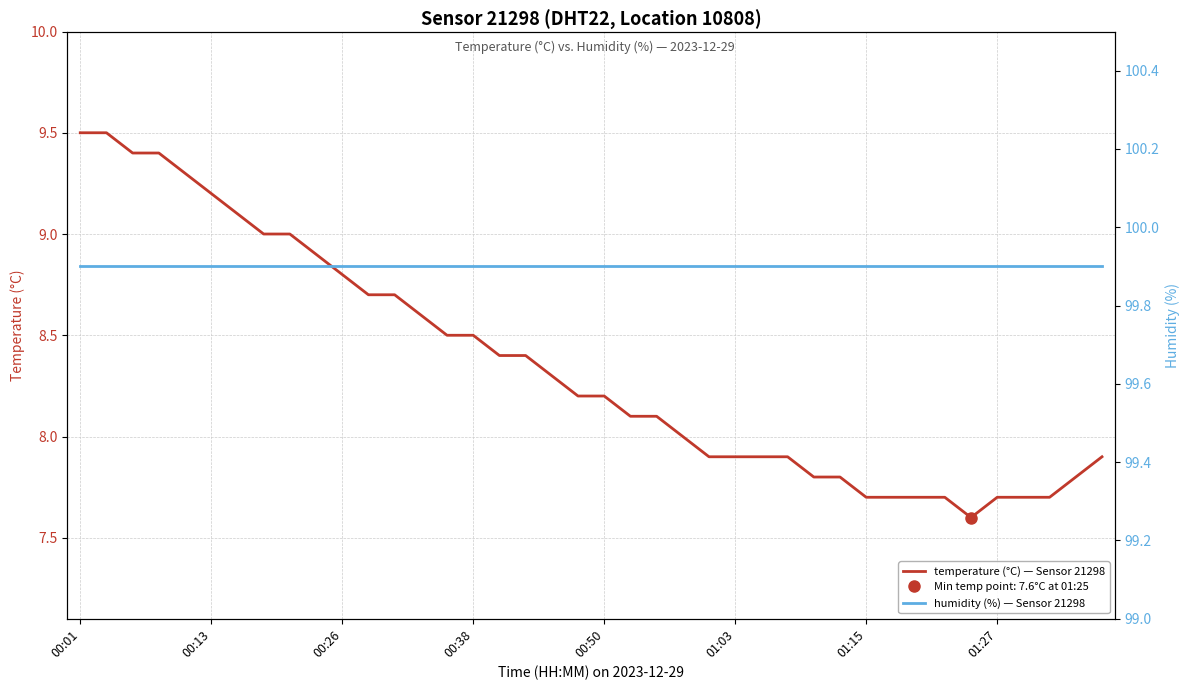

What is the sum of the humidity (%) — Sensor 21298 values at 31 and 39?

199.8